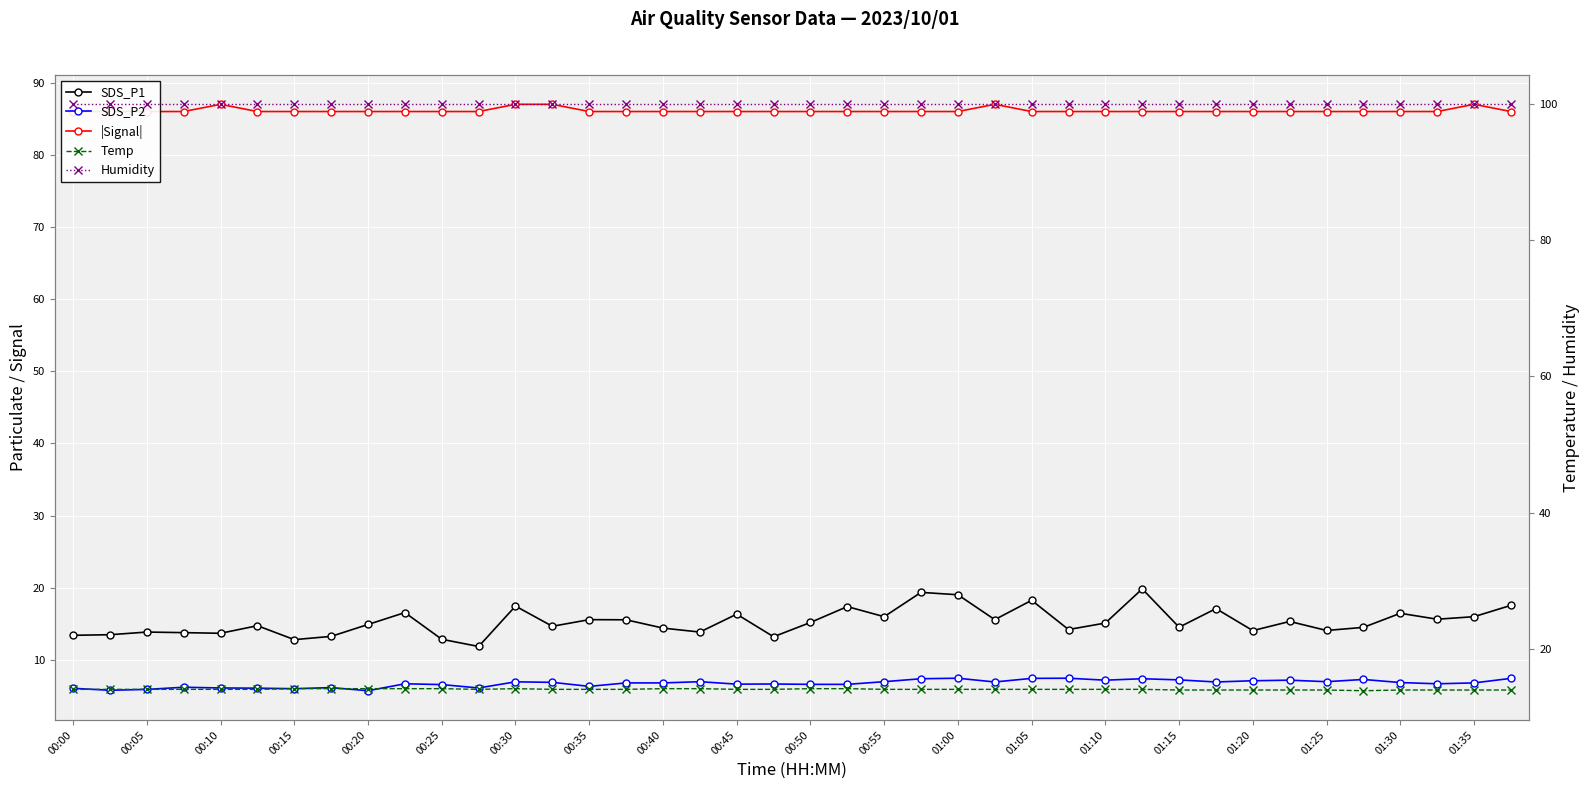

At which category is the sum across all series the highest?

29